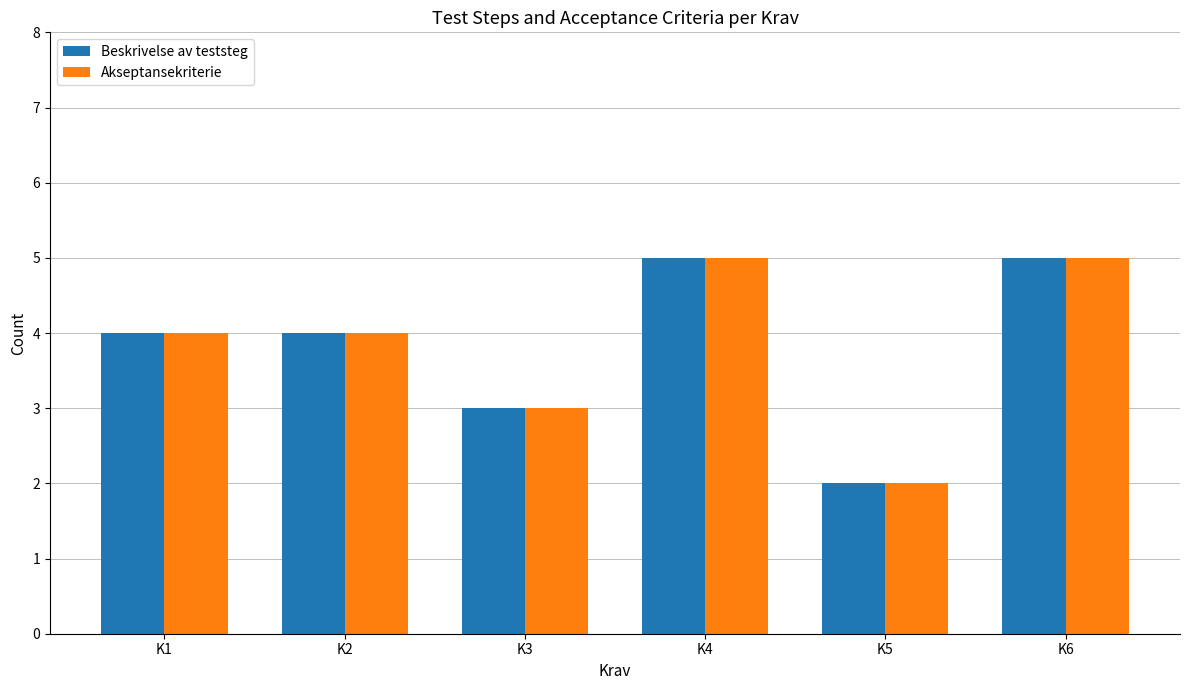

What value does the Beskrivelse av teststeg series have at K5?

2